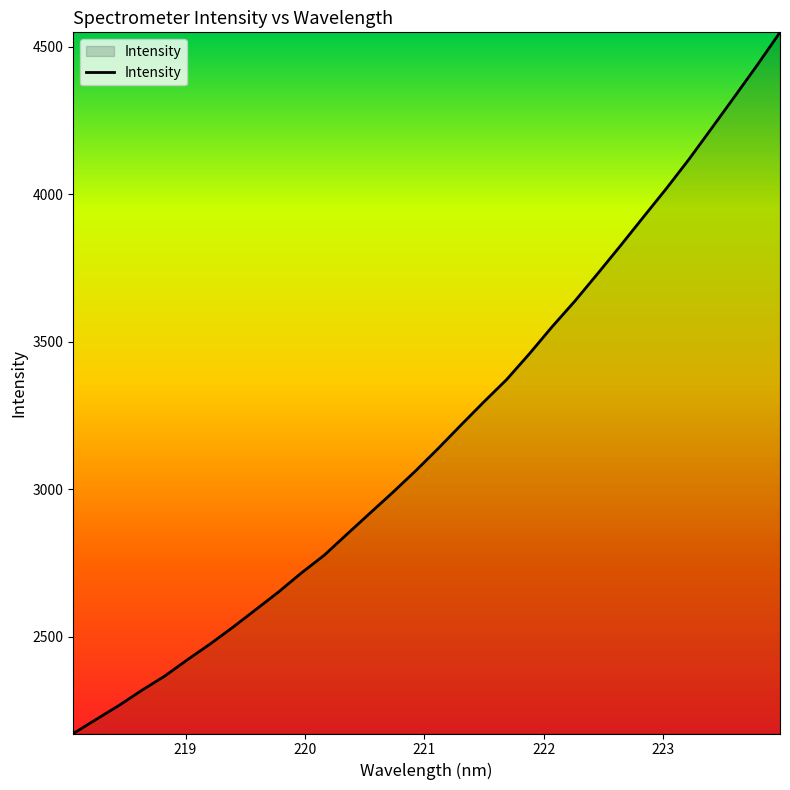

What is the smallest value displayed?

2171.7